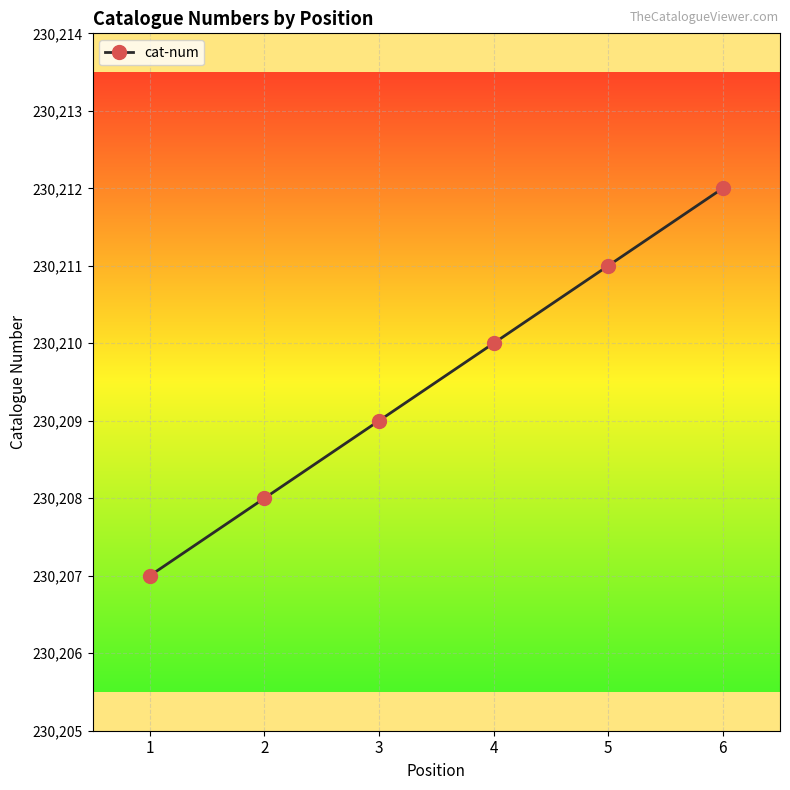

Read the value at 5.

230211